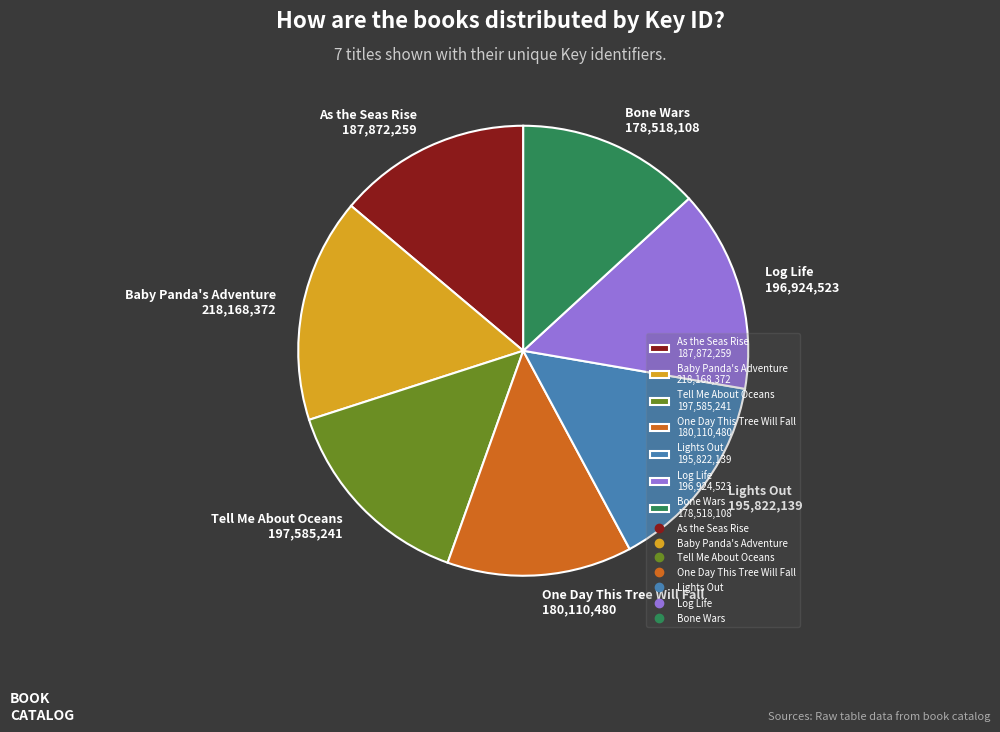

Do As the Seas Rise and One Day This Tree Will Fall together represent more than half of the pie?

No